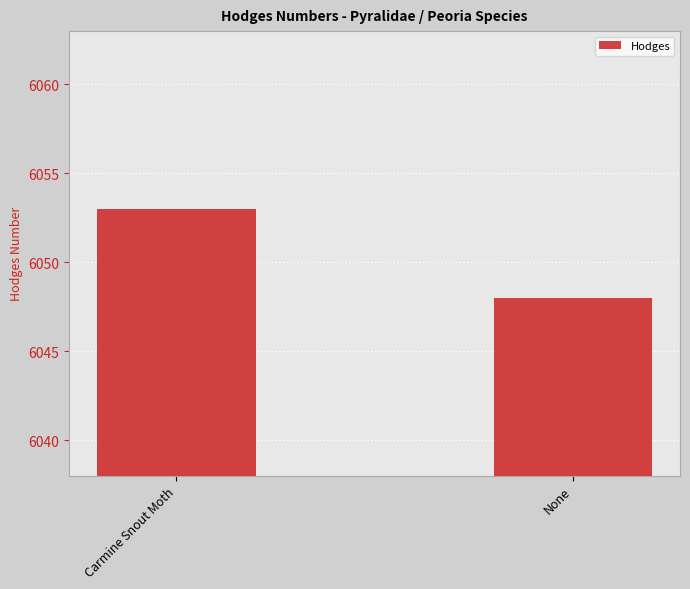

What is the sum of all values?

12101